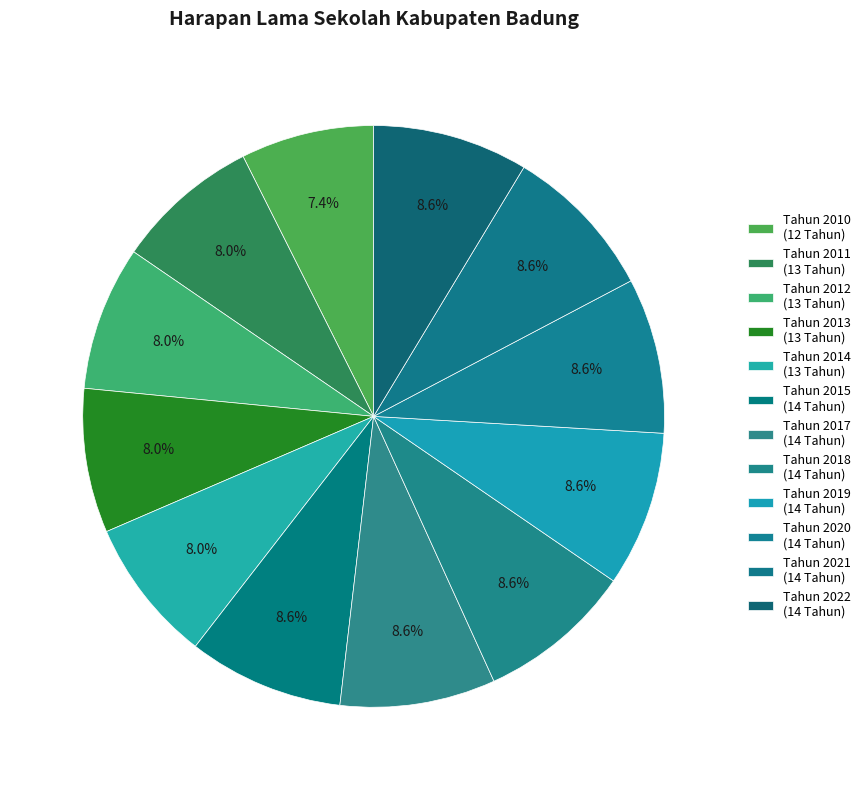

Count the number of slices in the pie.

12